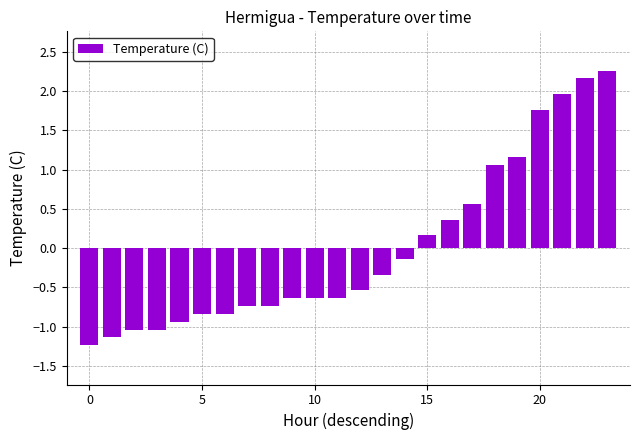

What is the value of the 7th bar from the left?

-0.8